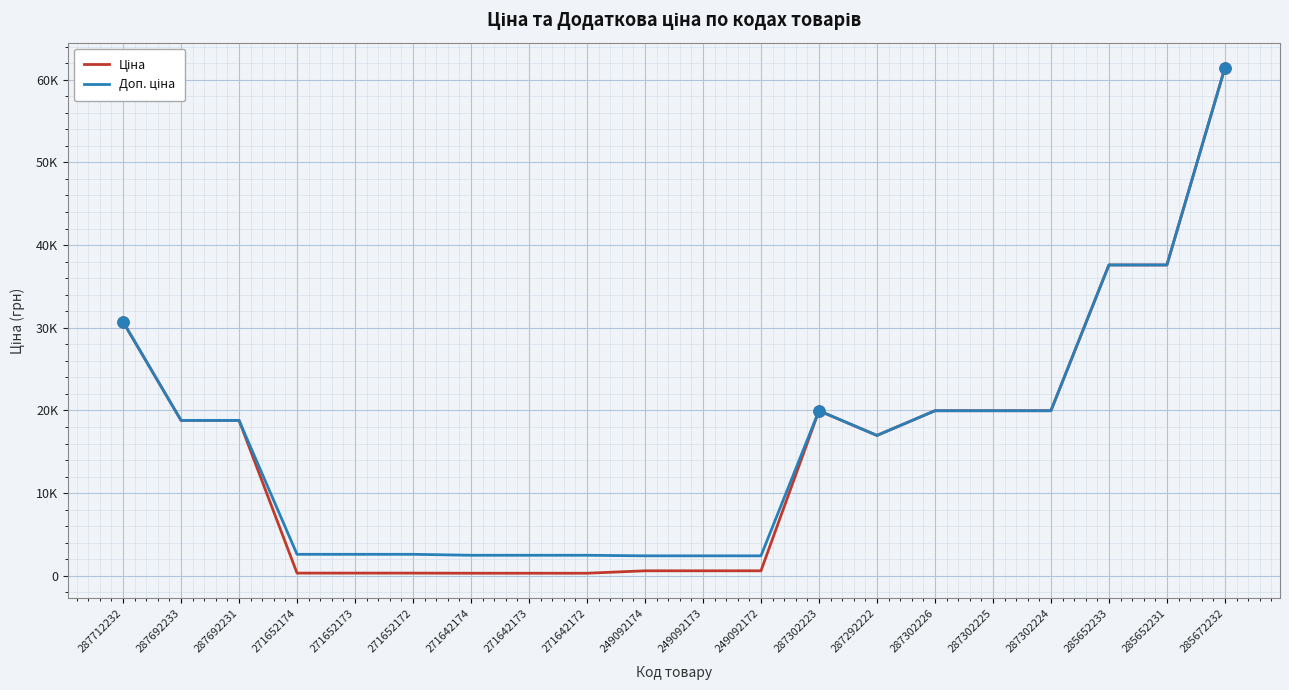

Is this an area chart (filled region under the line)?

No